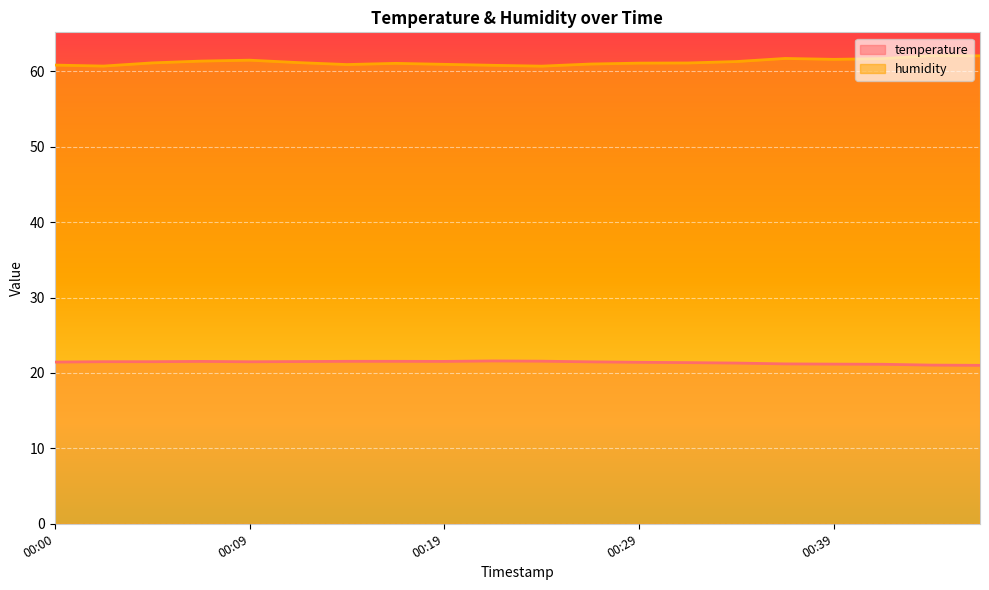

List the series in order of their peak value, highest first.

humidity, temperature